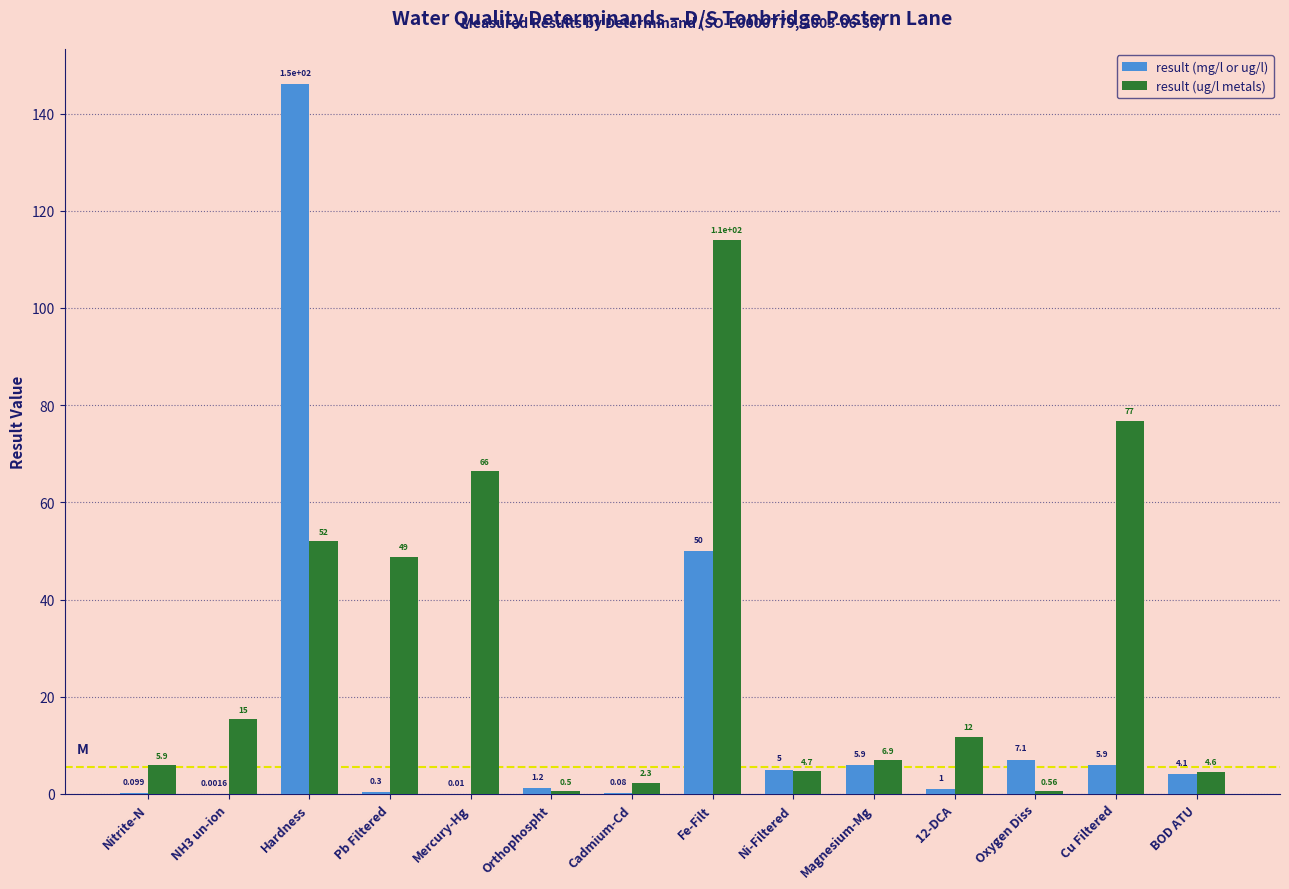

Which series has the widest spread of values?

result (mg/l or ug/l)